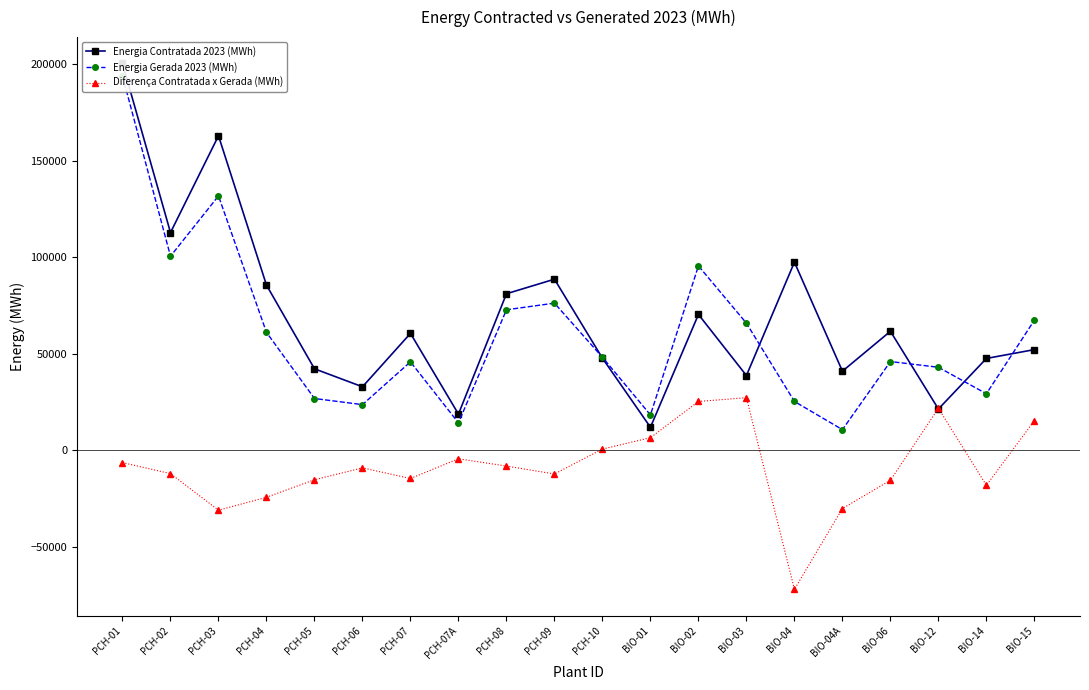

What is the label of the 17th point from the right?

PCH-04